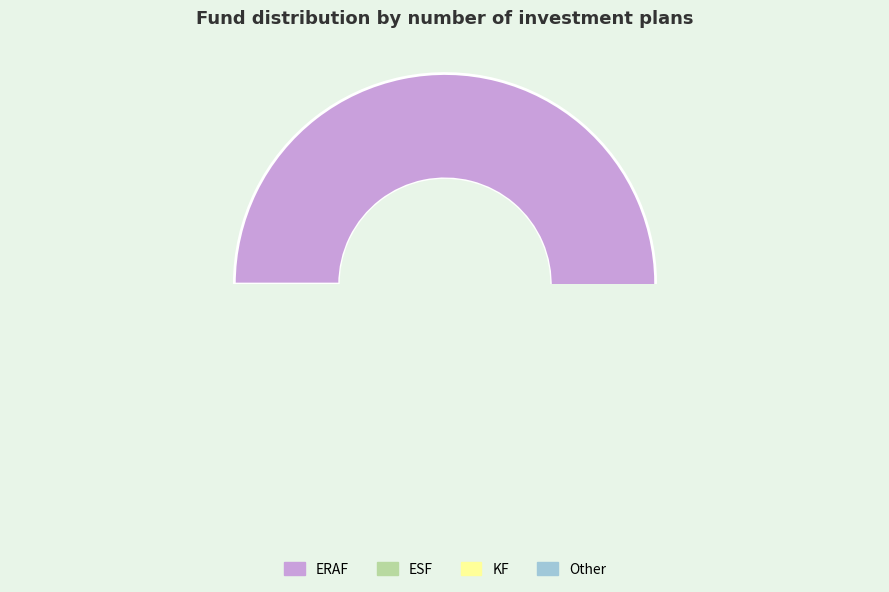

What is the change in value from ERAF to ESF?

-14